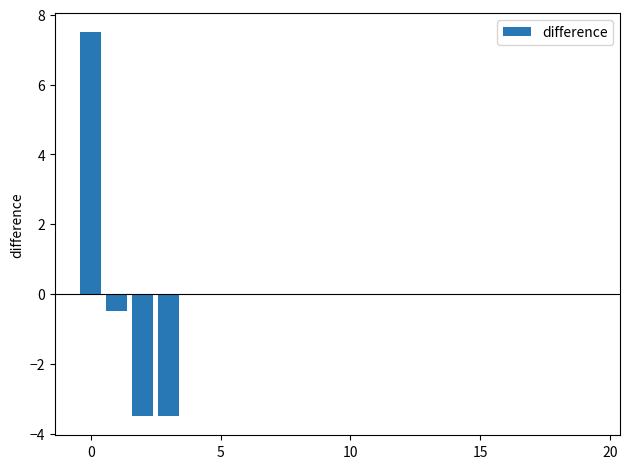

What is the greatest value displayed?

7.5